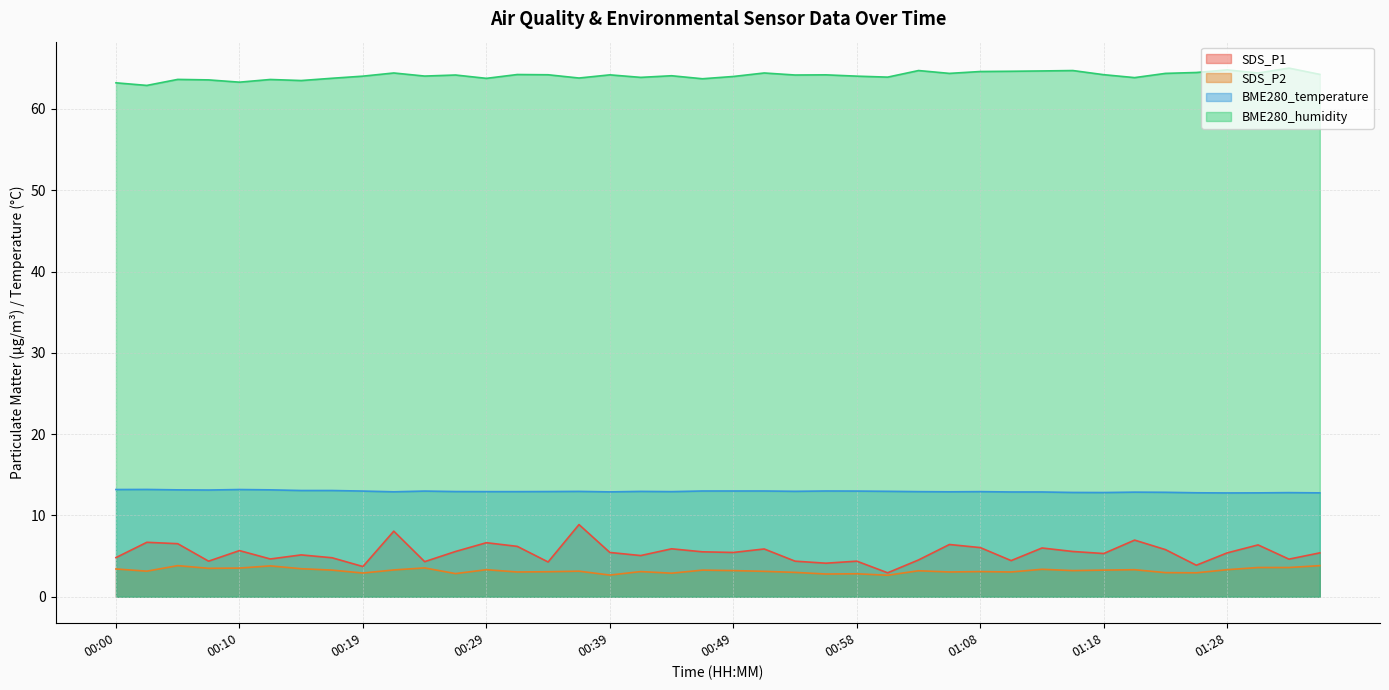

The value of BME280_humidity at 00:05 is 63.6. True or false?

True